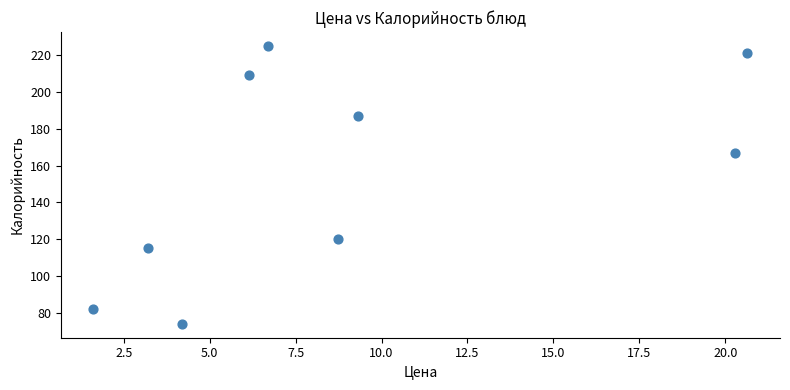

What Y value in the scatter plot is closest to 149?

167